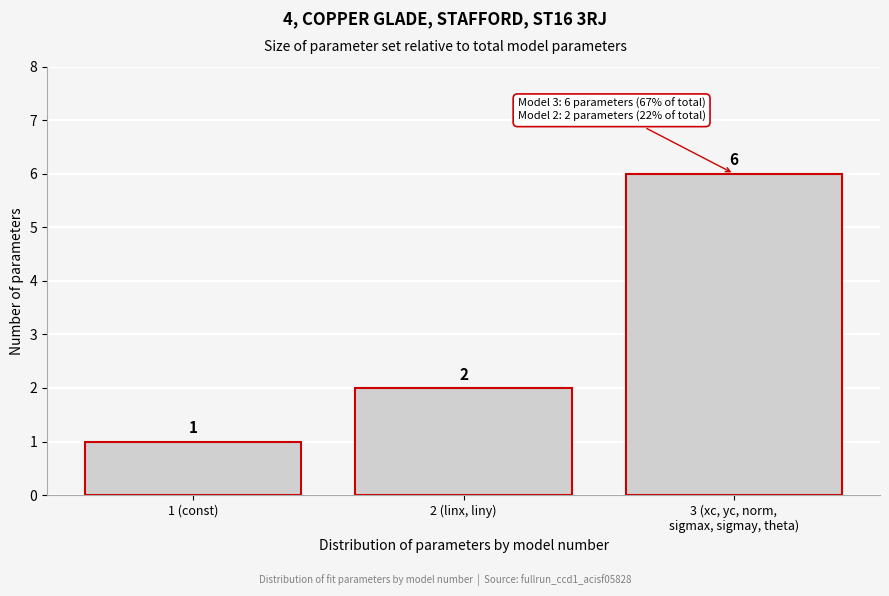

Reading right to left, extract all data points from this chart.

6	2	1